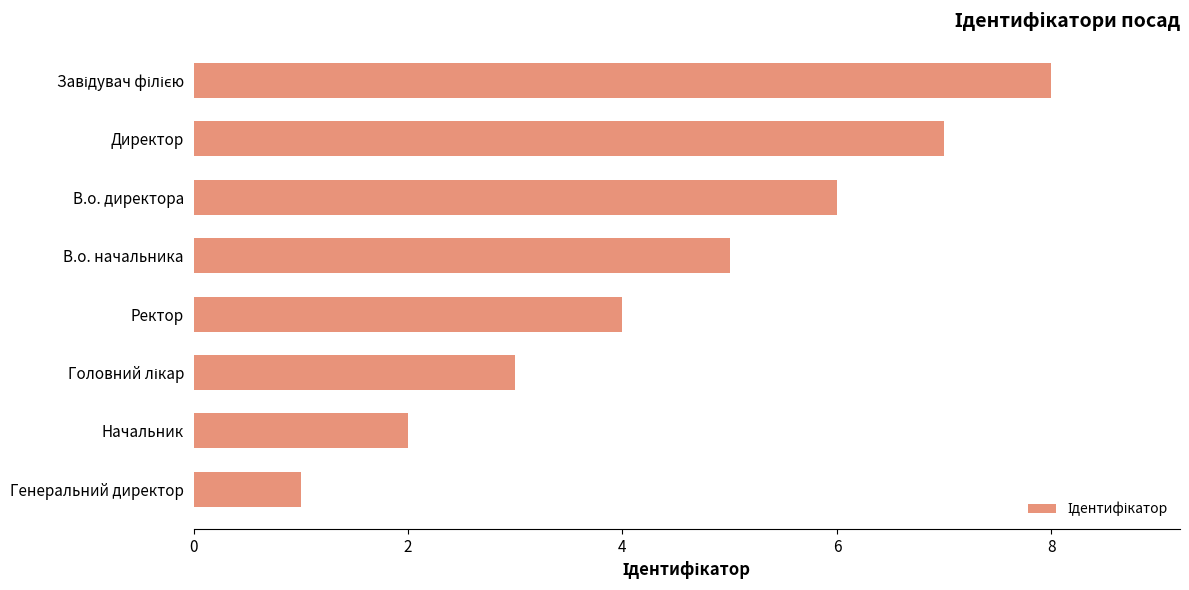

How many distinct data groups are displayed?

1